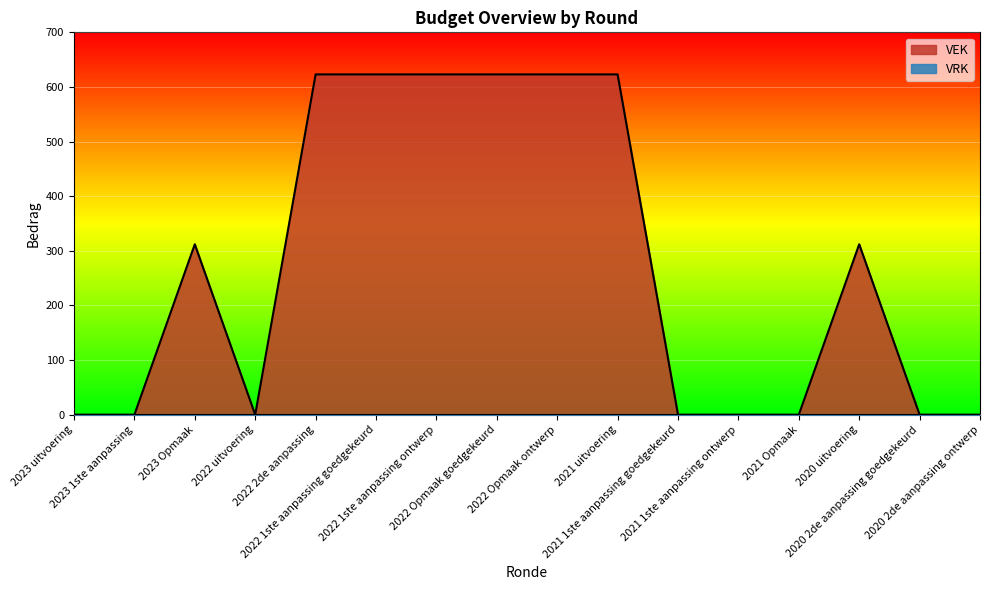

Reading left to right, extract all data points from this chart.

2023 uitvoering=0	2023 1ste aanpassing=0	2023 Opmaak=312	2022 uitvoering=0	2022 2de aanpassing=623	2022 1ste aanpassing goedgekeurd=623	2022 1ste aanpassing ontwerp=623	2022 Opmaak goedgekeurd=623	2022 Opmaak ontwerp=623	2021 uitvoering=623	2021 1ste aanpassing goedgekeurd=0	2021 1ste aanpassing ontwerp=0	2021 Opmaak=0	2020 uitvoering=312	2020 2de aanpassing goedgekeurd=0	2020 2de aanpassing ontwerp=0